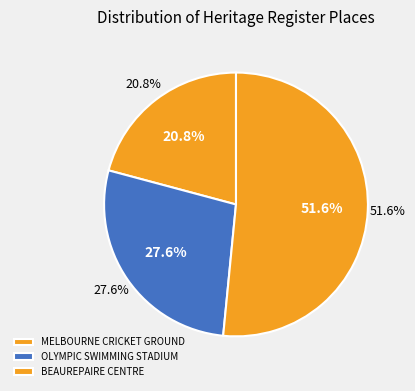

What is the ratio of the value at MELBOURNE CRICKET GROUND to the value at BEAUREPAIRE CENTRE?

0.4